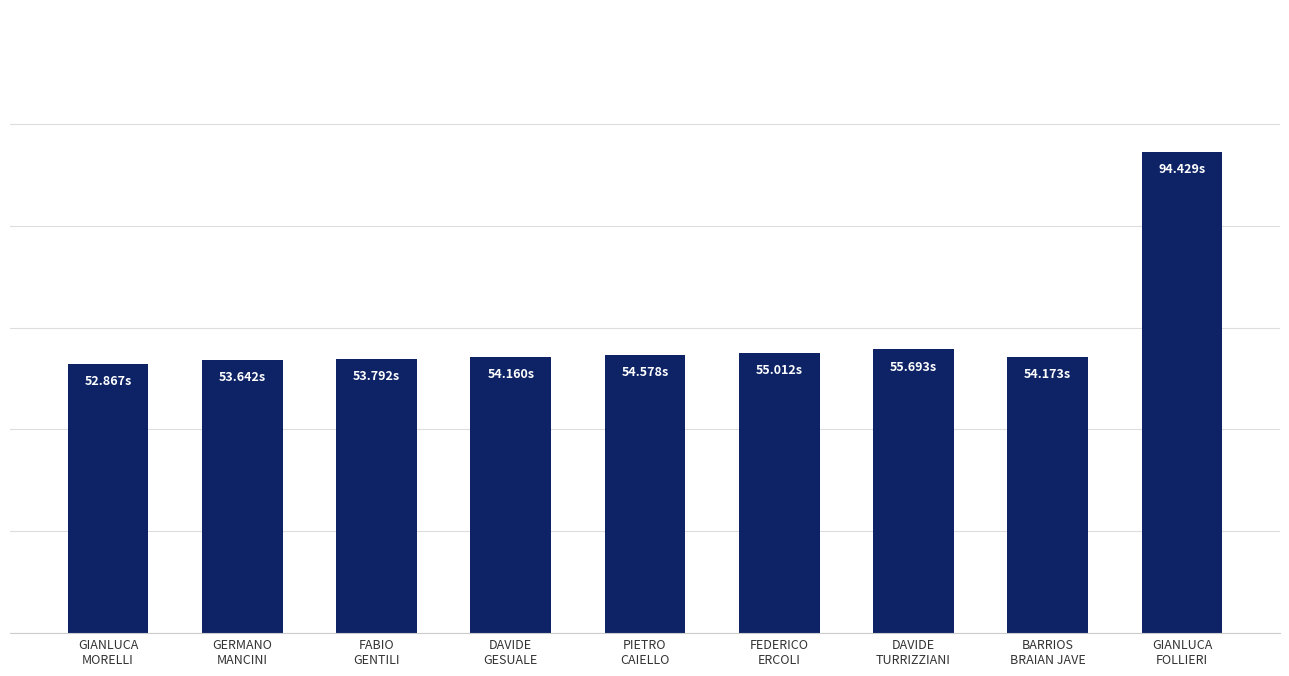

Rank the categories by value from highest to lowest.

GIANLUCA
FOLLIERI, DAVIDE
TURRIZZIANI, FEDERICO
ERCOLI, PIETRO
CAIELLO, BARRIOS
BRAIAN JAVE, DAVIDE
GESUALE, FABIO
GENTILI, GERMANO
MANCINI, GIANLUCA
MORELLI